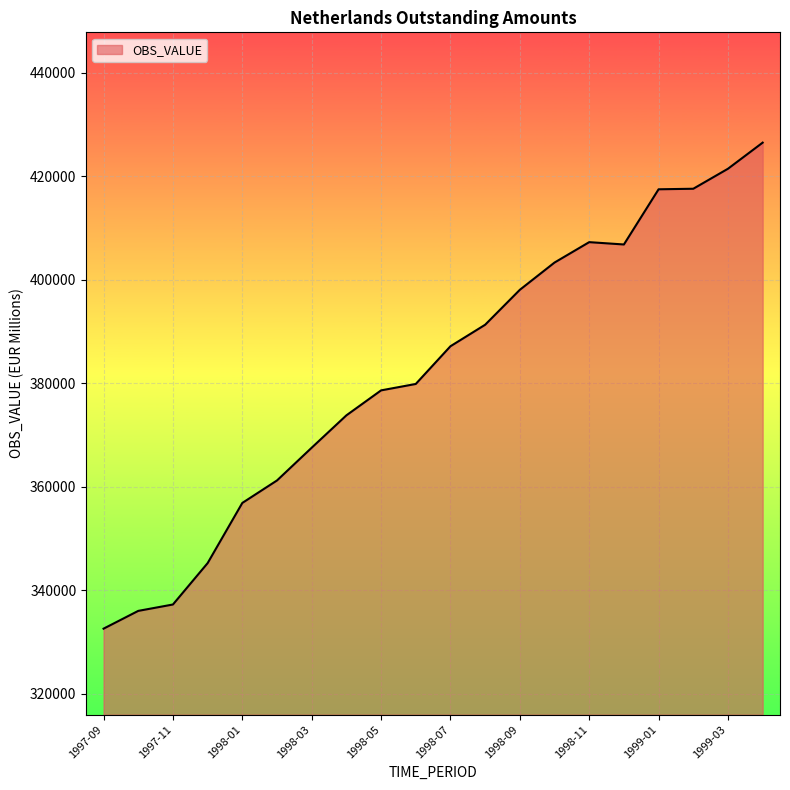

What is the difference between the maximum and minimum values?

93968